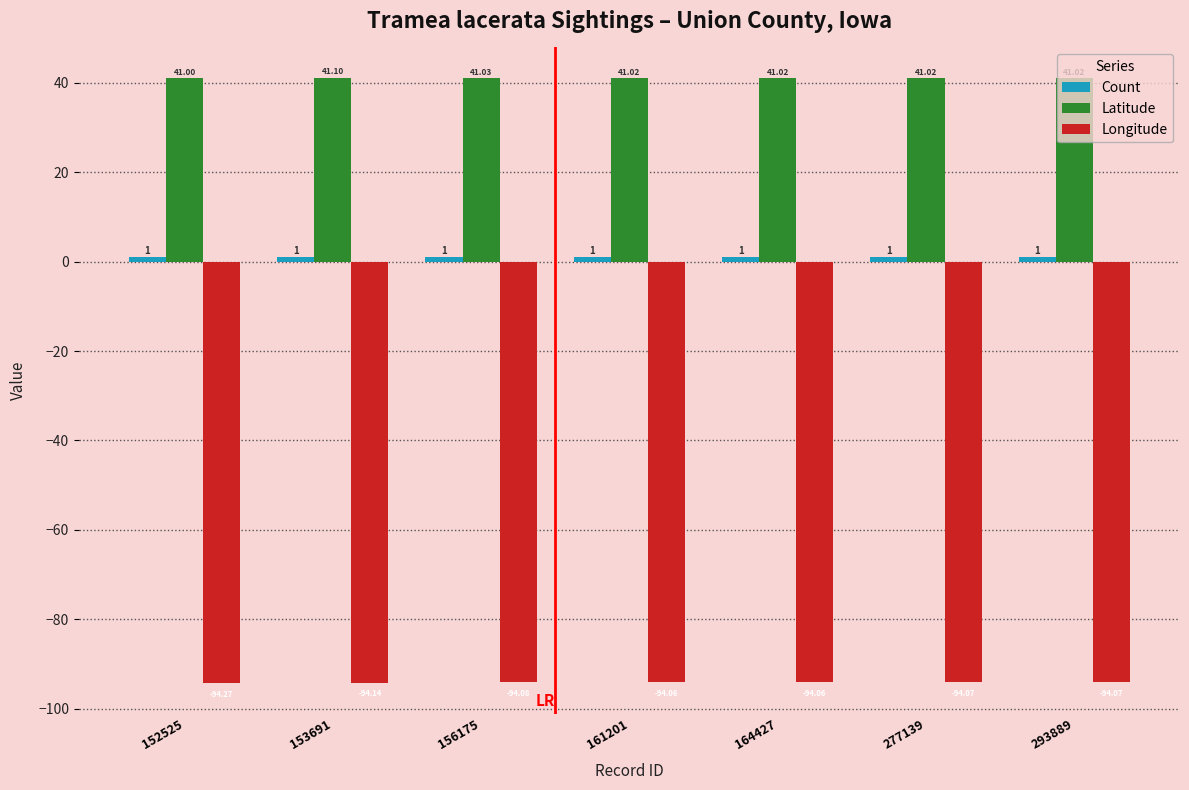

What is the lowest value of the Longitude series?

-94.3